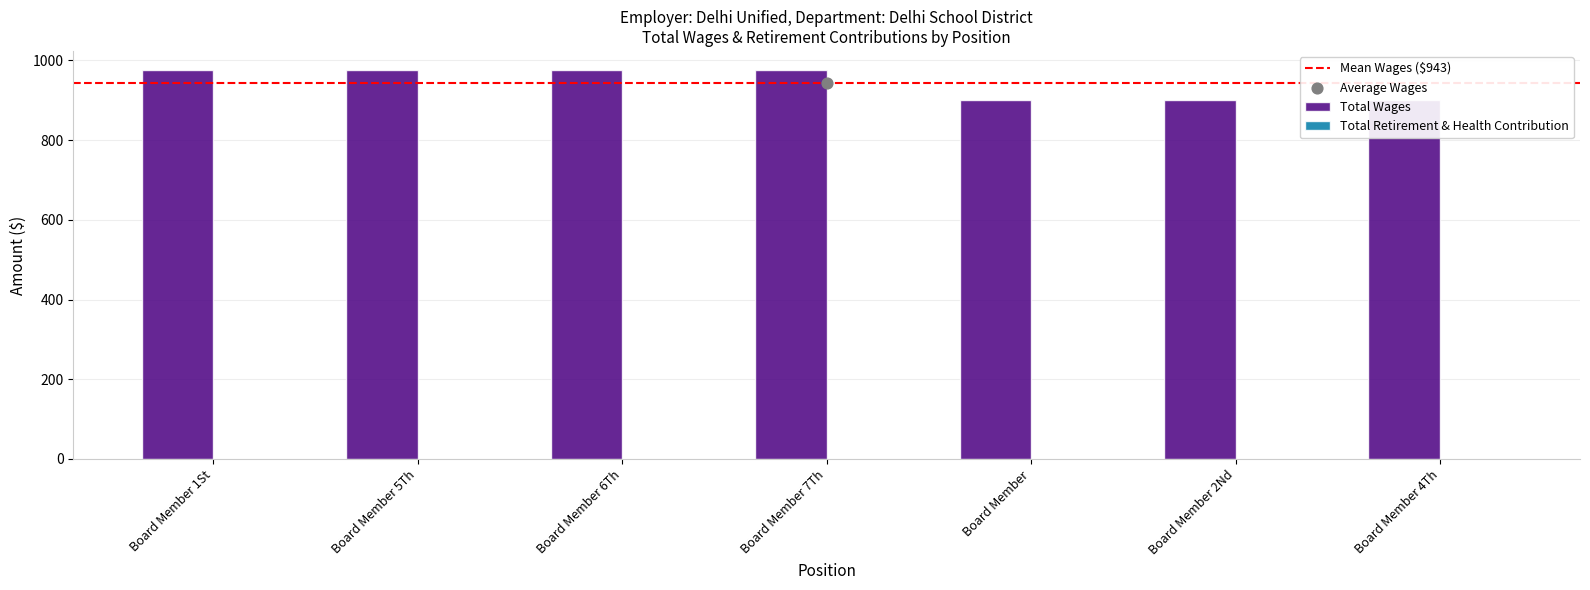

What is the change in value from Board Member 5Th to Board Member 2Nd?

-75